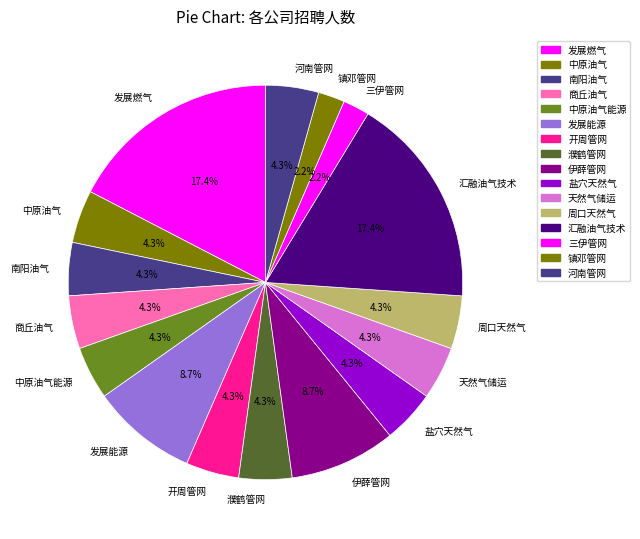

To the nearest percent, what portion does 河南管网 represent?

4%